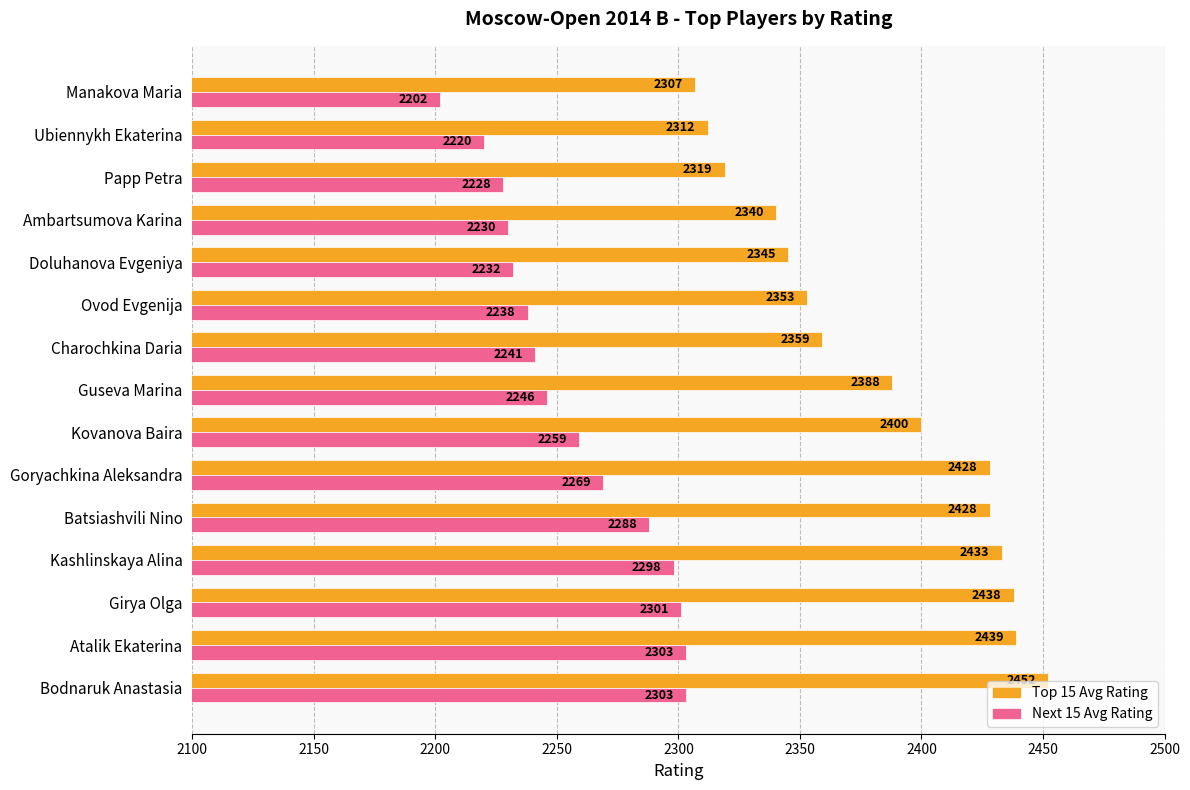

Which series has the largest range (max minus min)?

Top 15 Avg Rating